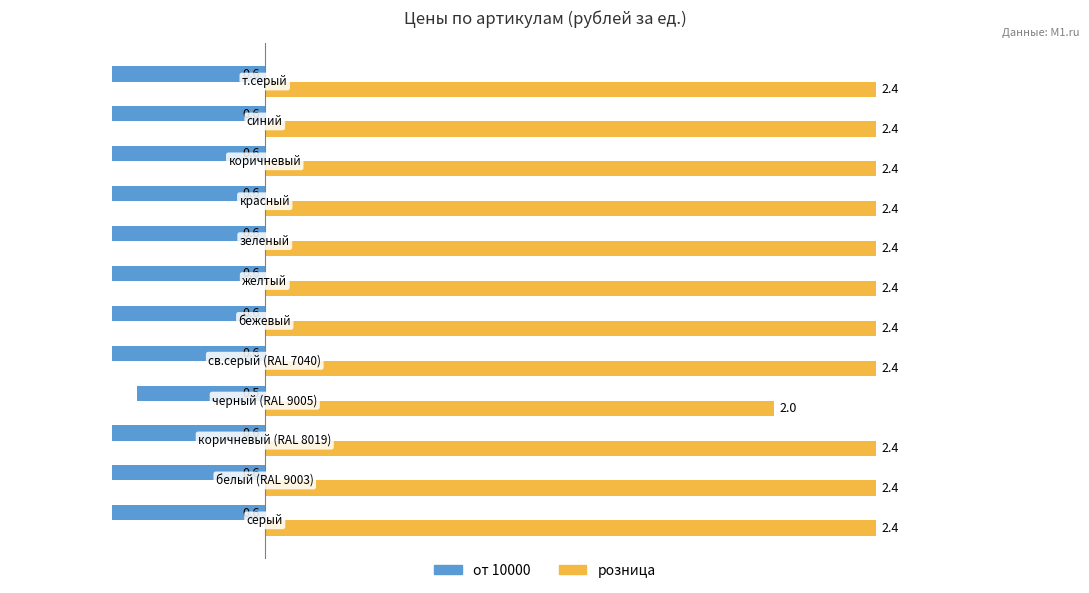

What is the lowest value of the от 10000 series?

-0.6